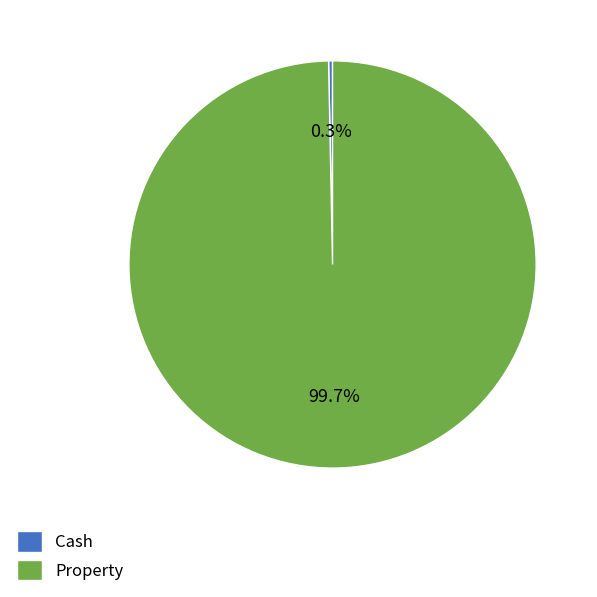

Which slice is the smallest?

Cash